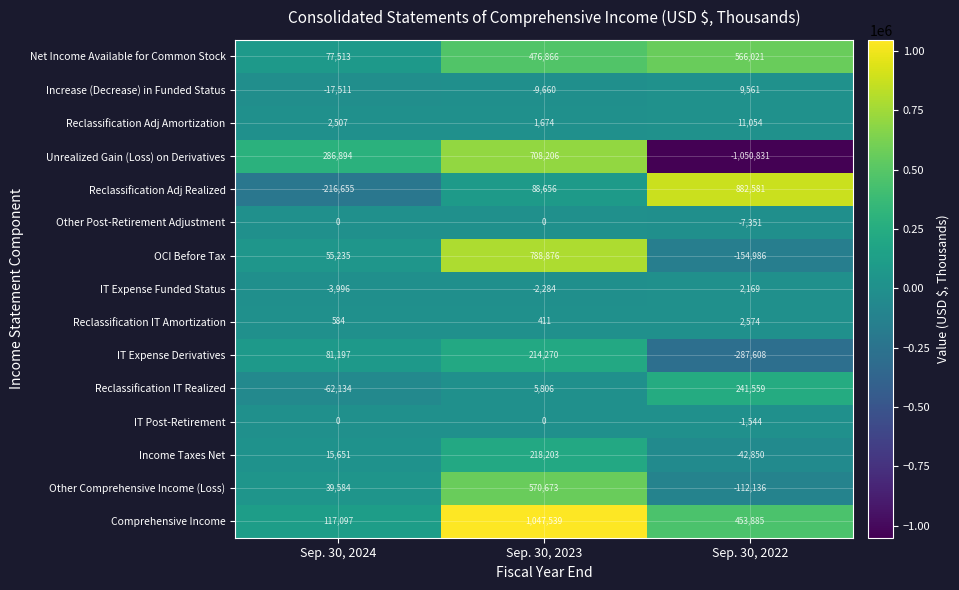

What is the maximum value shown in the chart?

1047539